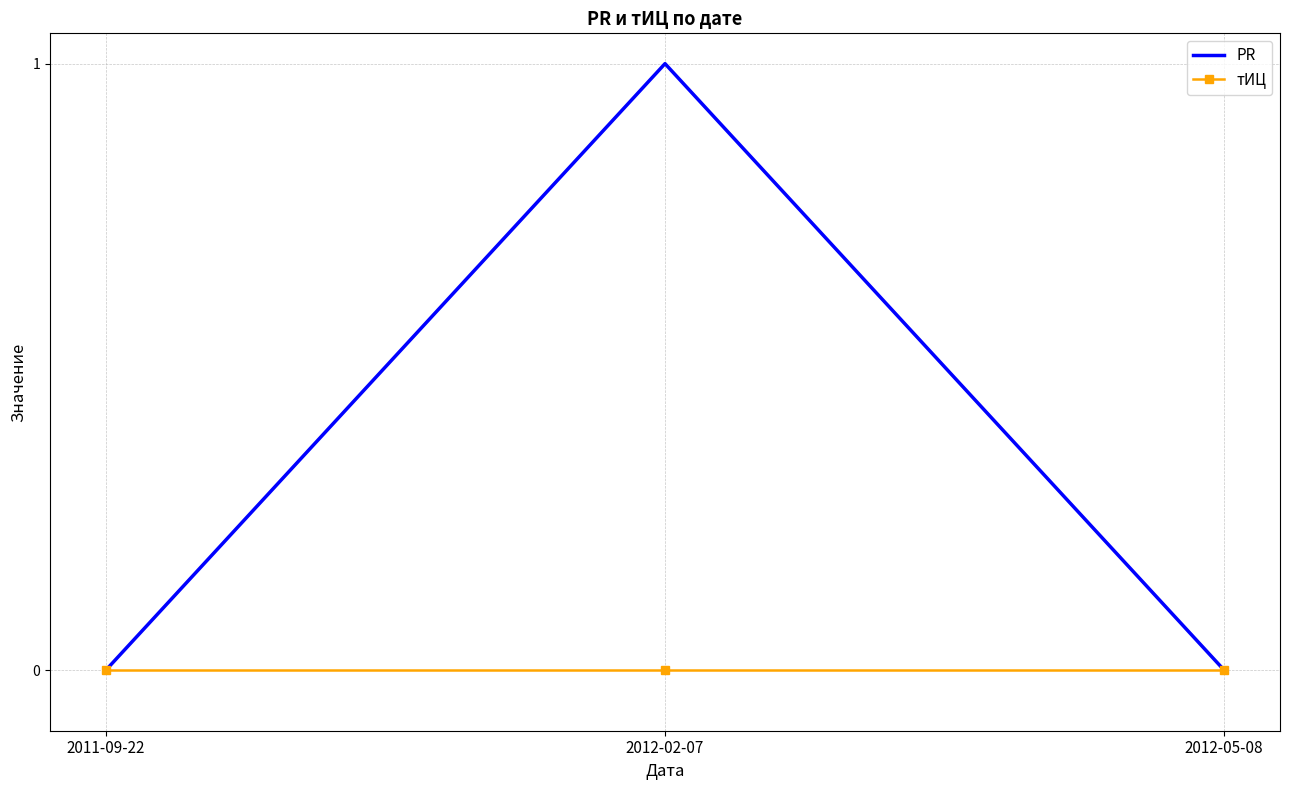

Reading left to right, extract all data points from this chart.

PR: 2011-09-22=0	2012-02-07=1	2012-05-08=0
тИЦ: 2011-09-22=0	2012-02-07=0	2012-05-08=0